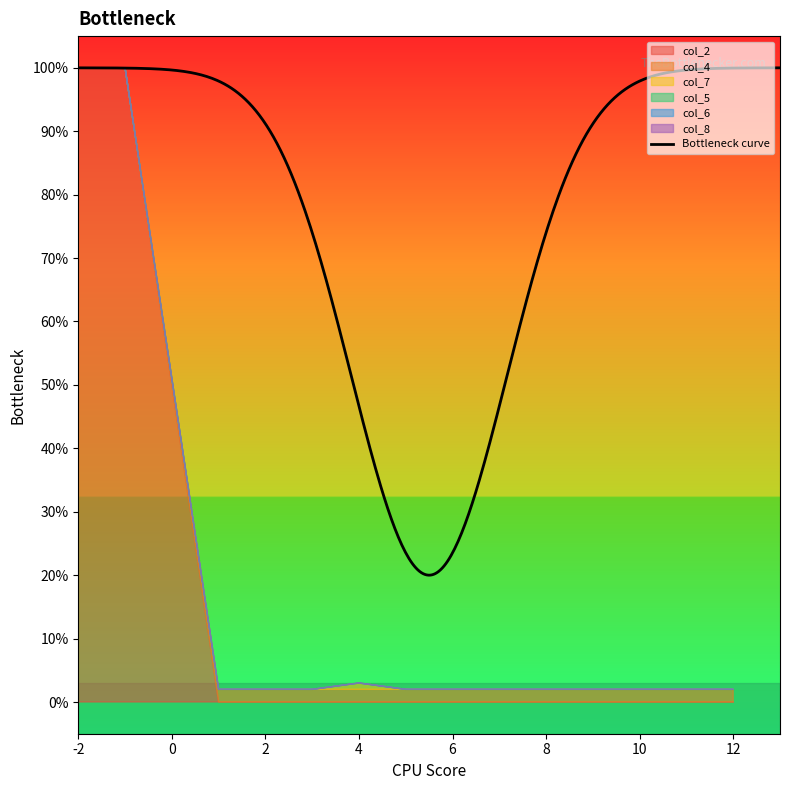

What is the maximum value for Bottleneck curve?

100.0